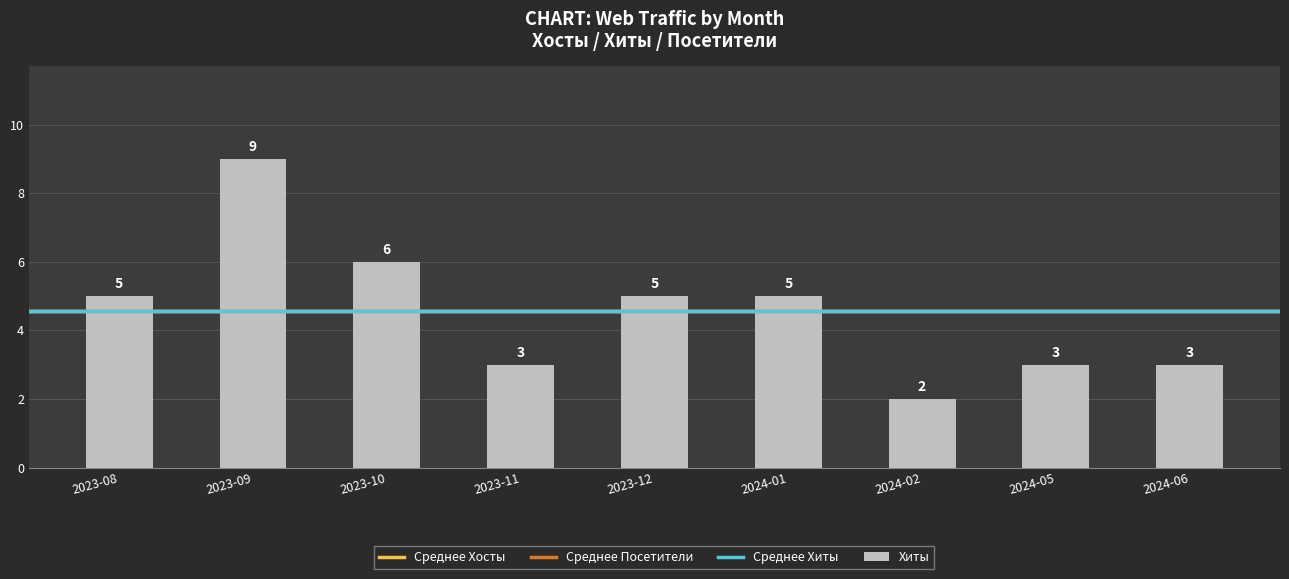

How many bars are there in total?

9